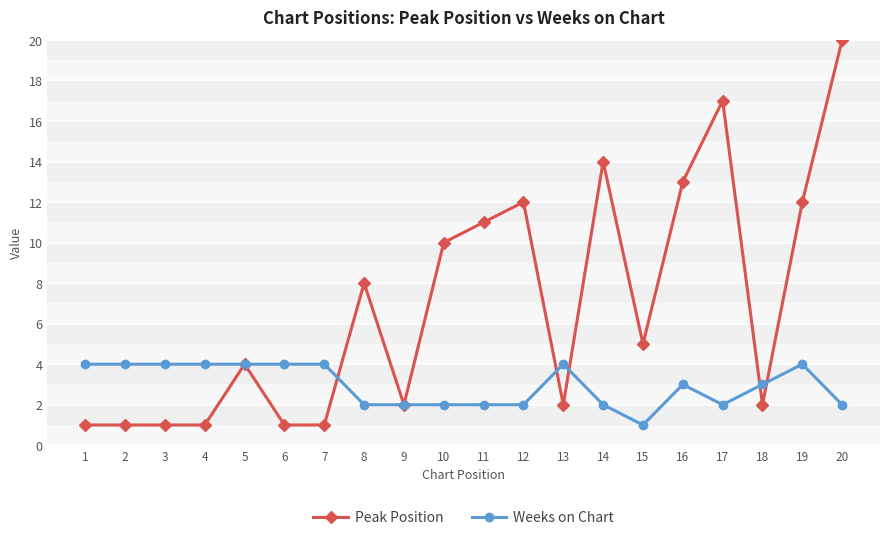

Which series has the largest total across all categories?

Peak Position